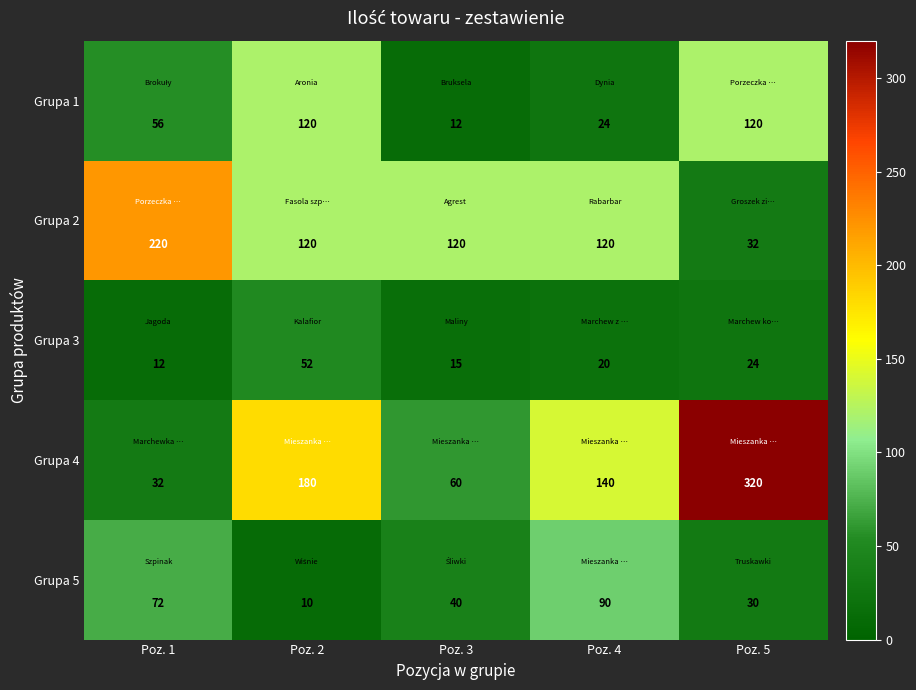

Reading right to left, list all the values displayed in this chart.

Grupa 1: Poz. 5=120	Poz. 4=24	Poz. 3=12	Poz. 2=120	Poz. 1=56
Grupa 2: Poz. 5=32	Poz. 4=120	Poz. 3=120	Poz. 2=120	Poz. 1=220
Grupa 3: Poz. 5=24	Poz. 4=20	Poz. 3=15	Poz. 2=52	Poz. 1=12
Grupa 4: Poz. 5=320	Poz. 4=140	Poz. 3=60	Poz. 2=180	Poz. 1=32
Grupa 5: Poz. 5=30	Poz. 4=90	Poz. 3=40	Poz. 2=10	Poz. 1=72